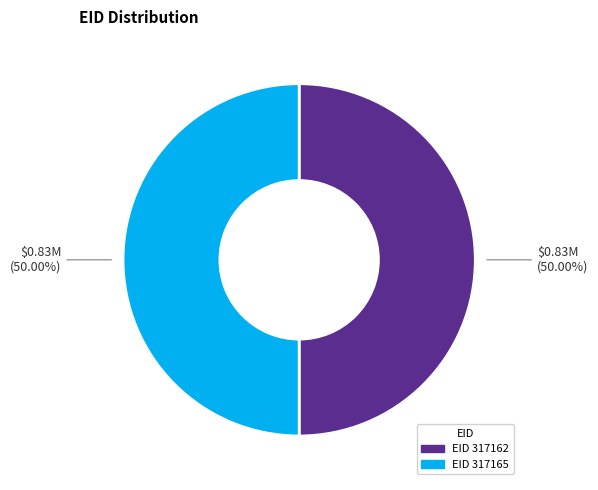

Count the number of slices in the pie.

2